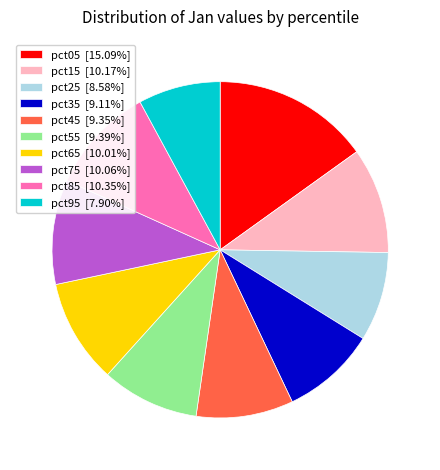

Do pct85 [10.35%] and pct35 [9.11%] together represent more than half of the pie?

No